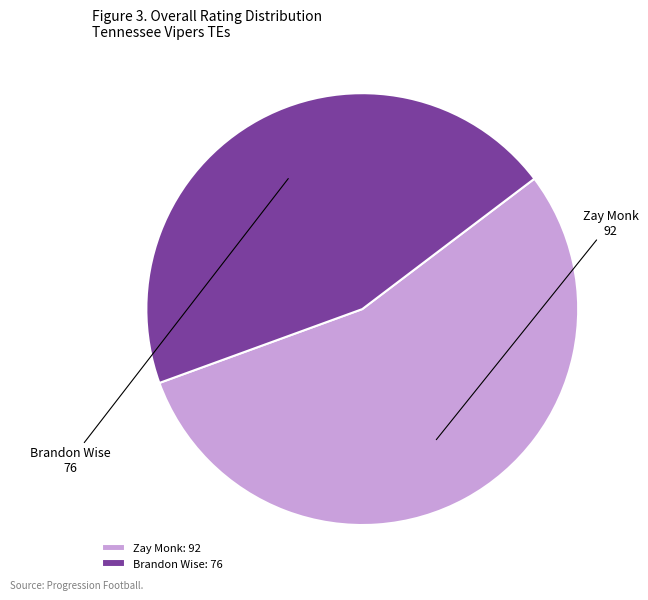

Which has a higher value, Brandon Wise: 76 or Zay Monk: 92?

Zay Monk: 92